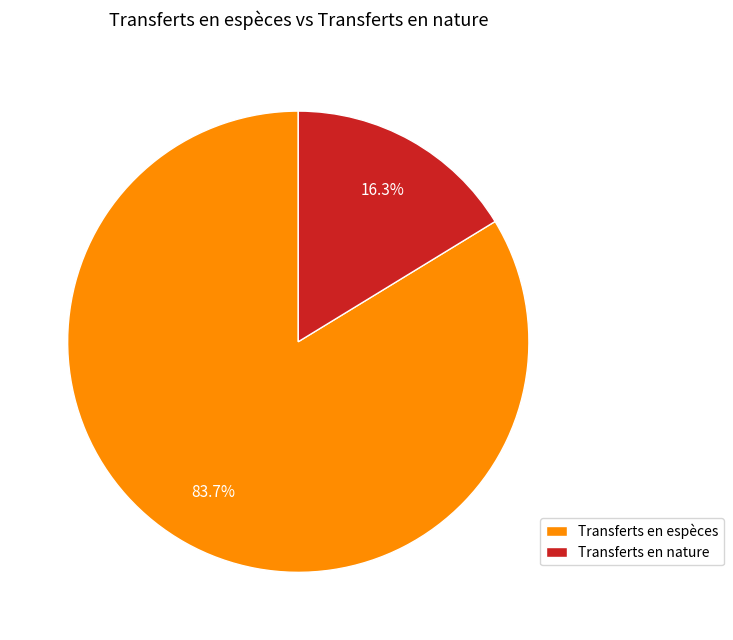

To the nearest percent, what portion does Transferts en nature represent?

16%